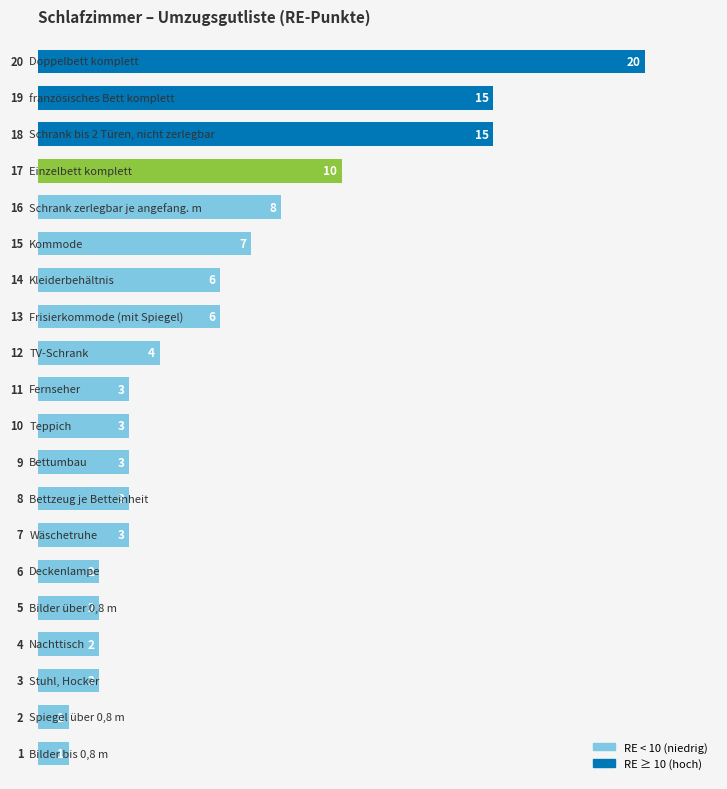

What is the smallest value displayed?

1